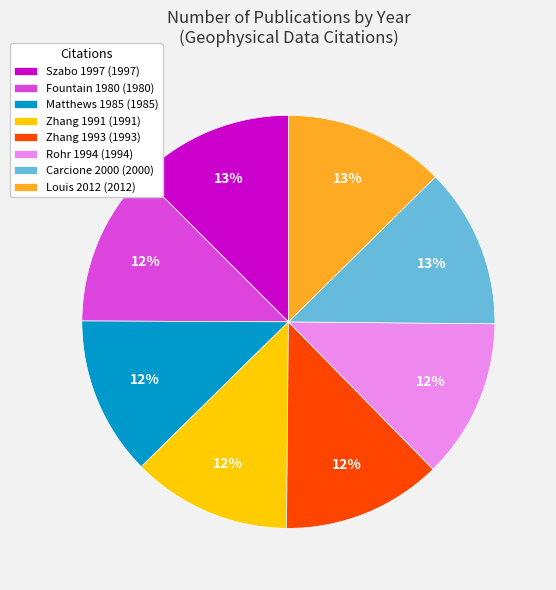

Do Fountain 1980 (1980) and Louis 2012 (2012) together represent more than half of the pie?

No